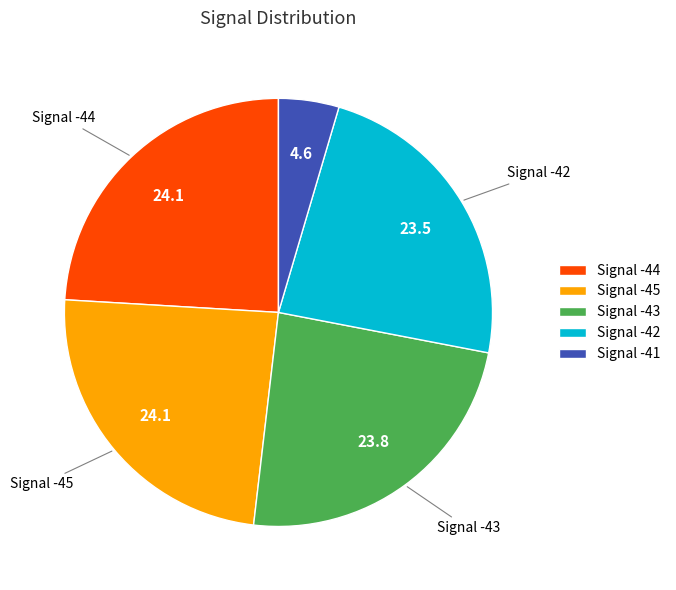

How many slices are in this pie chart?

5